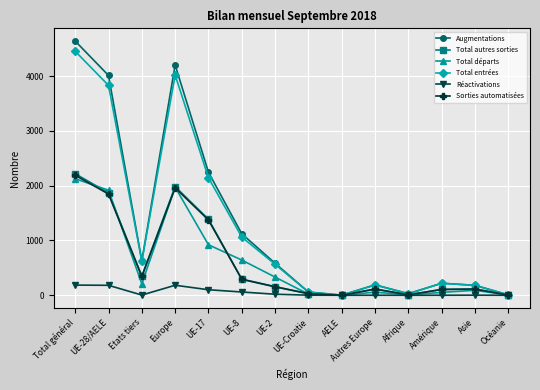

At which category is the sum across all series the highest?

Total général